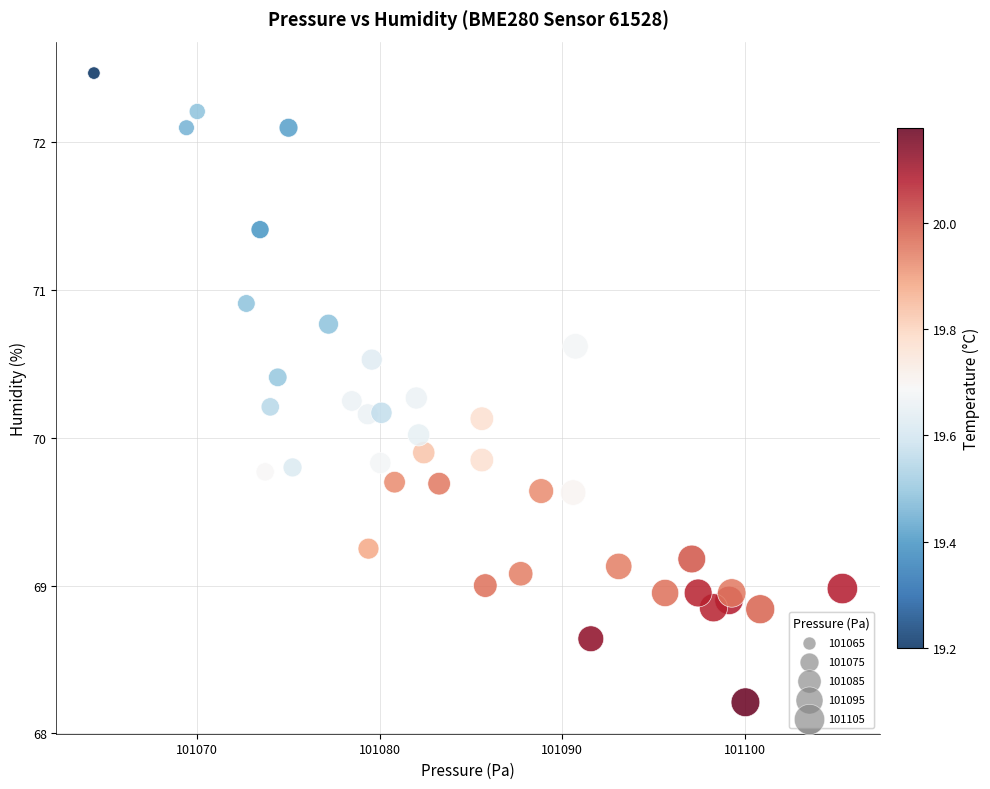

What is the range of X values (max minus min)?

41.0